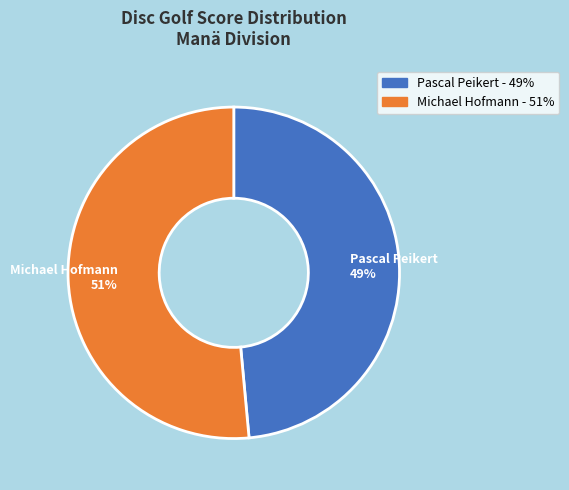

To the nearest percent, what is the average slice percentage?

50%